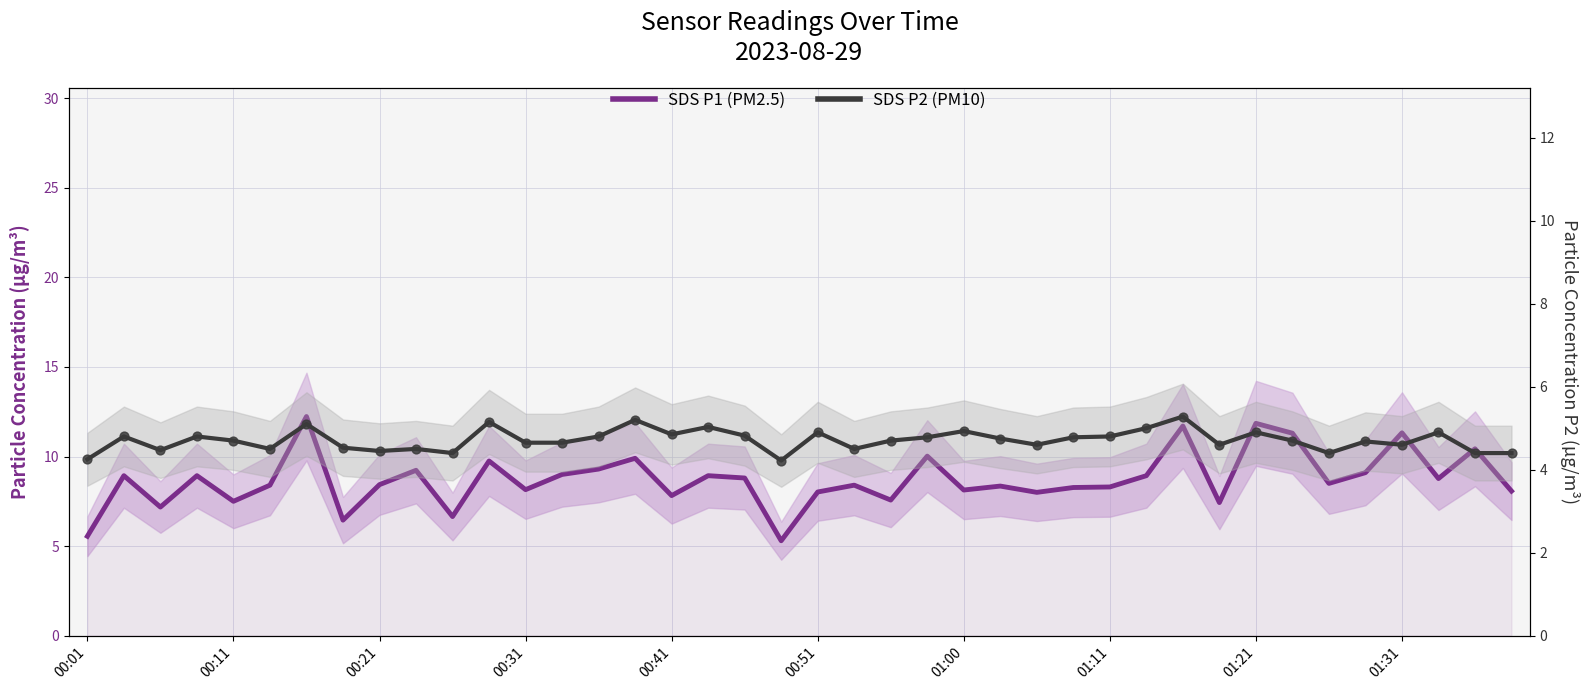

What is the total value across all series at 26?

12.6